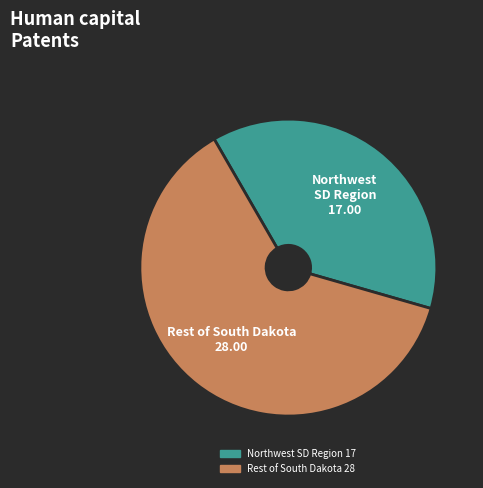

Is there any slice that represents more than half of the pie?

Yes